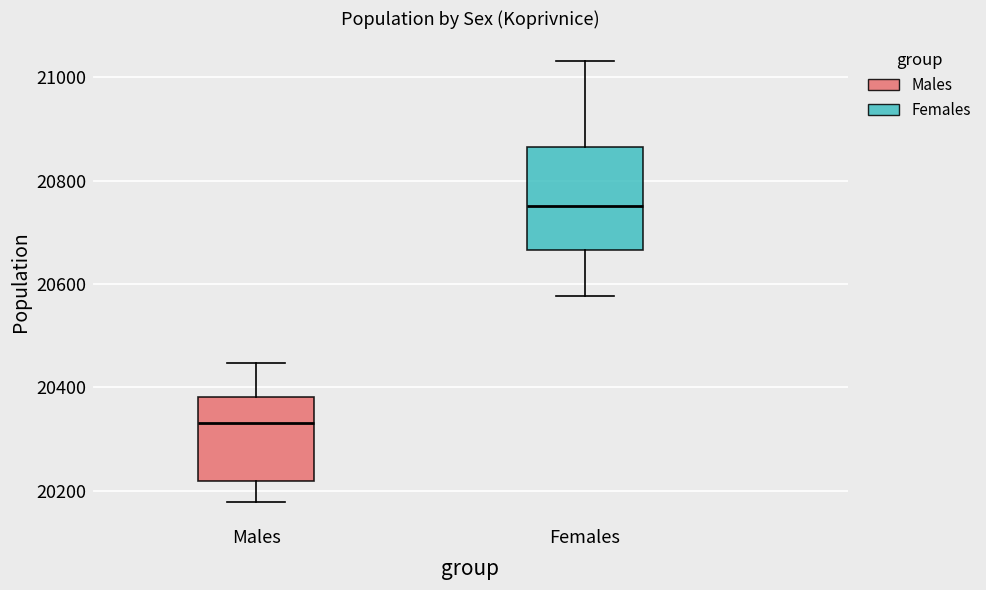

Where does the median line of the box for Females sit on the y-axis? The values are not printed on the chart, so give them approximately, as read against the axis.

20760